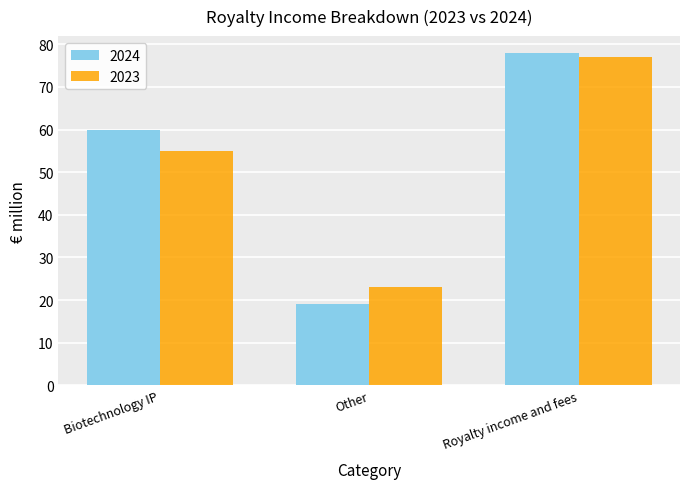

Are the bars horizontal?

No